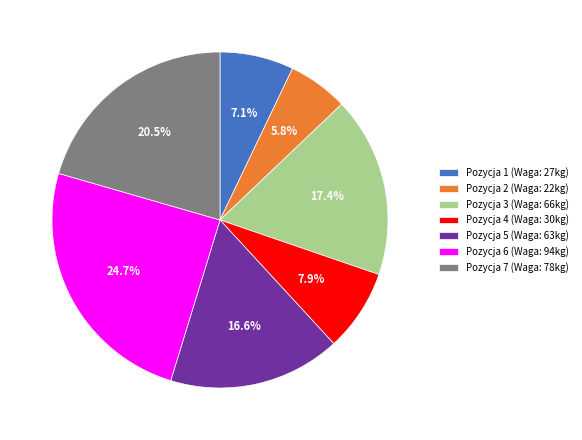

What is the ratio of the value at Pozycja 5 (Waga: 63kg) to the value at Pozycja 7 (Waga: 78kg)?

0.8